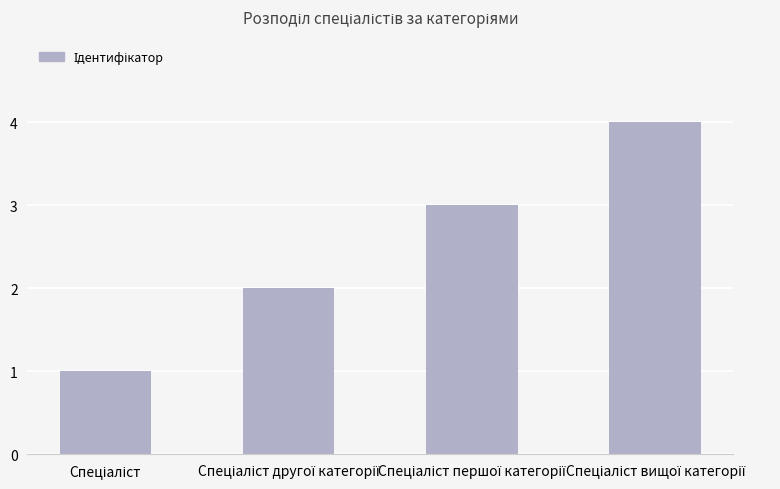

How many data points are less than 3?

2